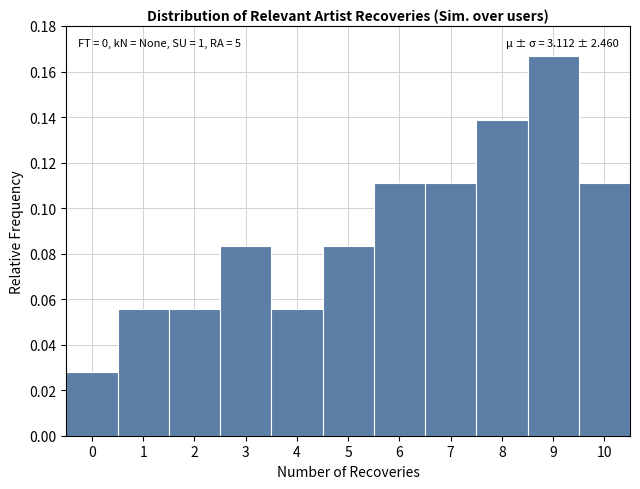

Which range on the x-axis has the tallest bar?

8.5 to 9.5